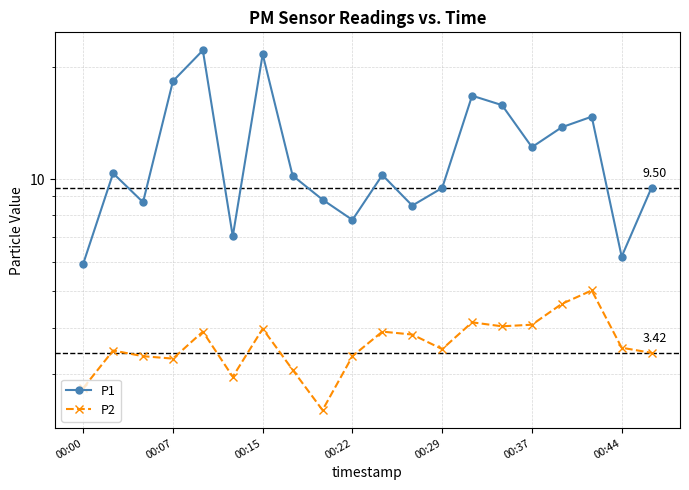

What is the total value across all series at 00:29?

13.0